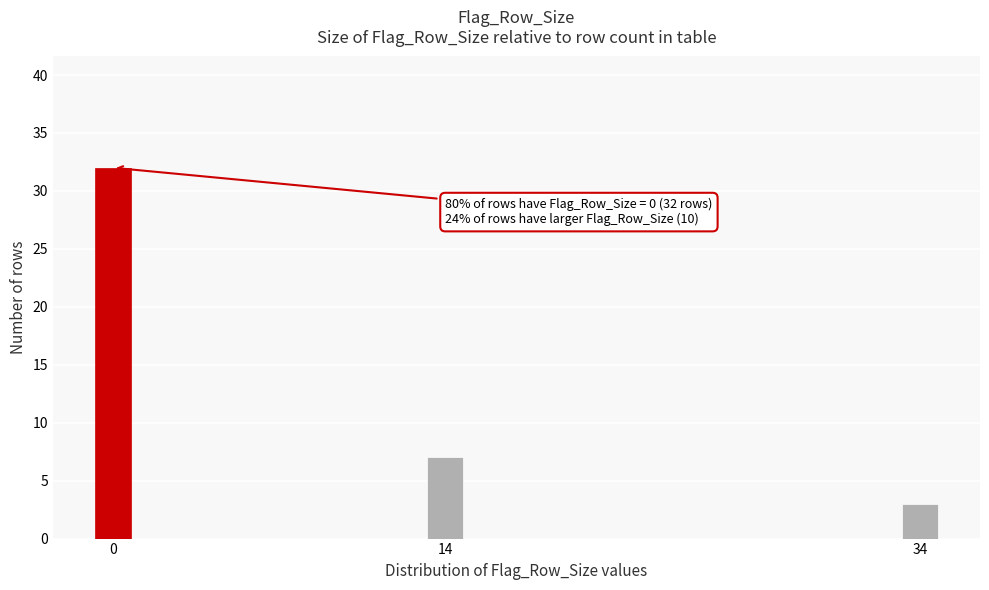

Reading right to left, what are all the values shown in this chart?

34=3	14=7	0=32